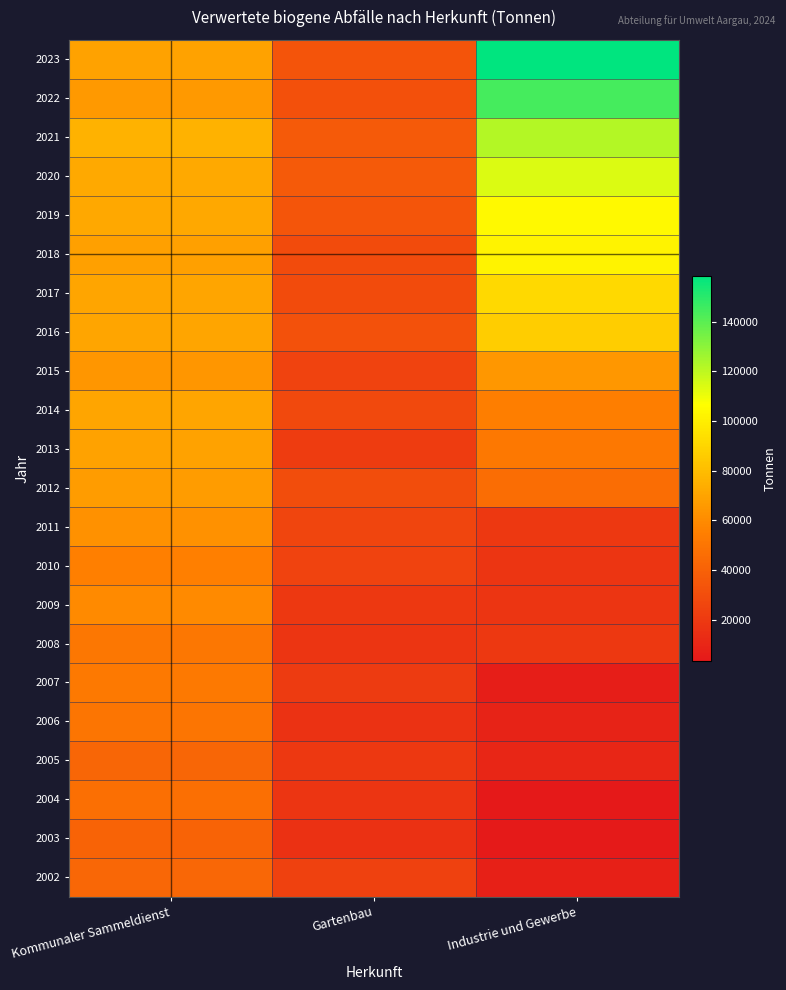

What is the spread (max minus min) of values at Gartenbau?

20420